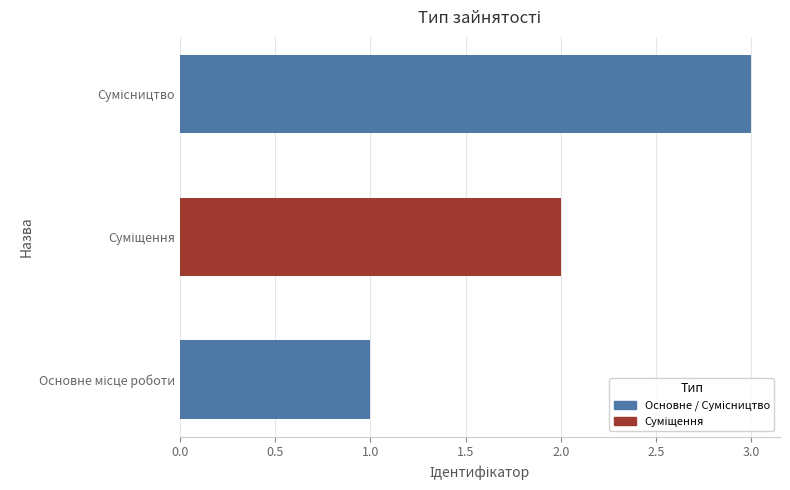

What is the sum of all values?

6